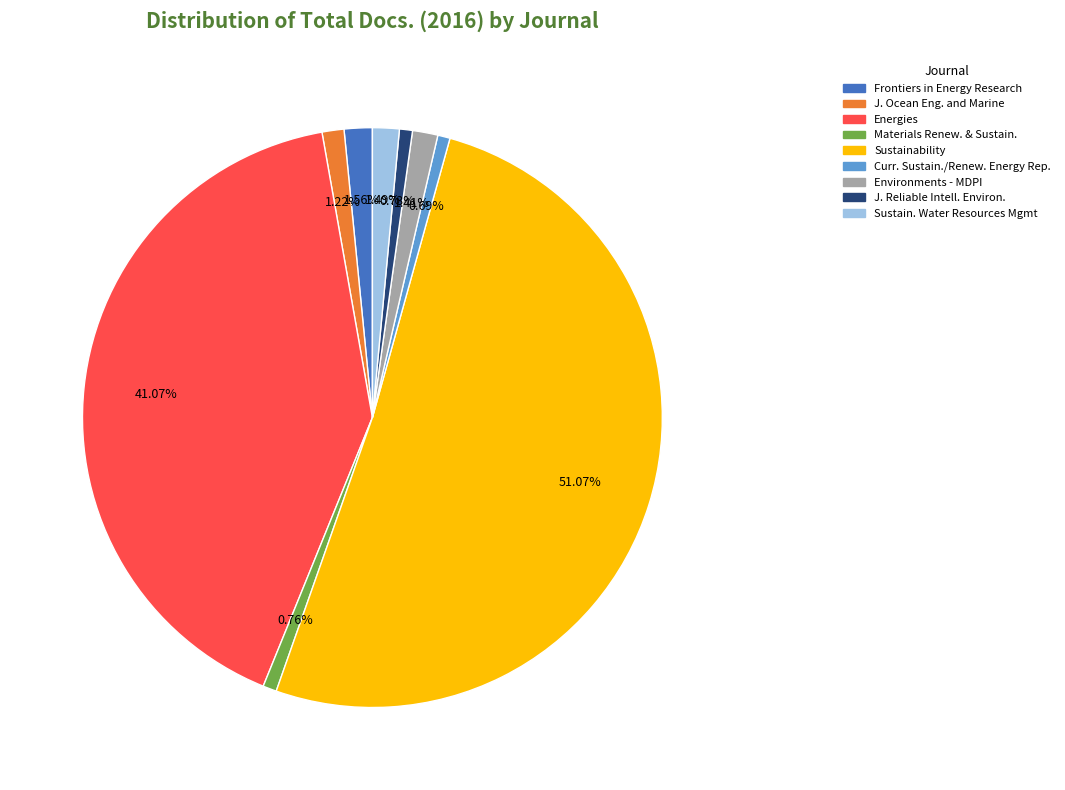

Is there a majority slice in this chart?

Yes